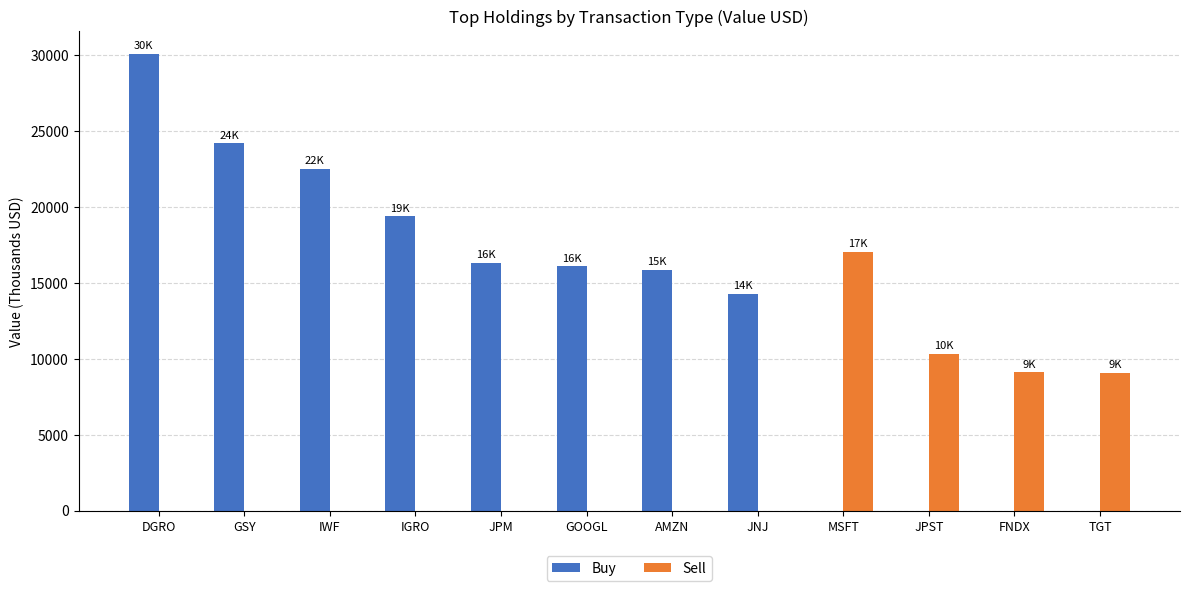

The value of Buy at JNJ is 20258. True or false?

False